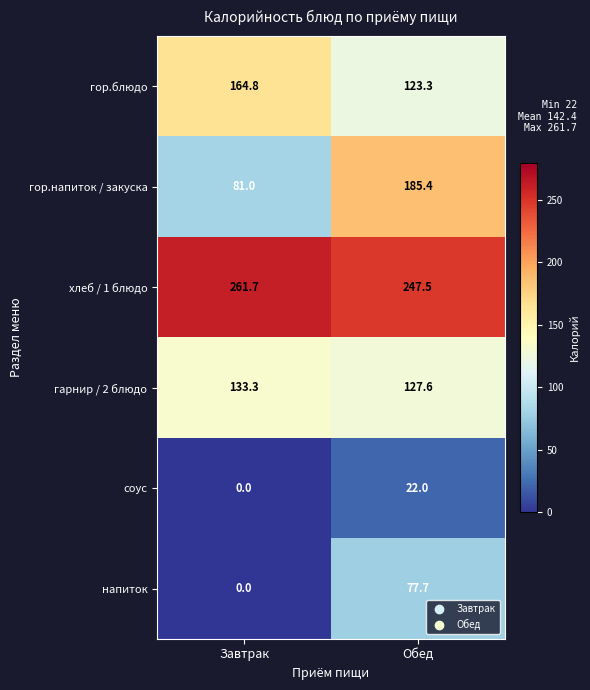

What is the difference between the highest and lowest values at Обед?

225.5